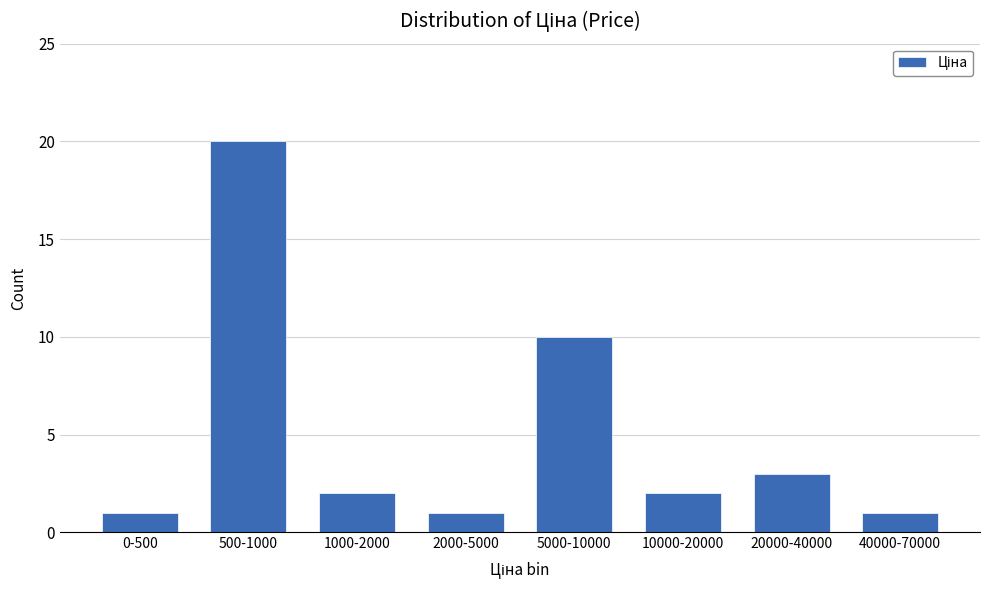

Reading left to right, list all the values displayed in this chart.

0-500=1	500-1000=20	1000-2000=2	2000-5000=1	5000-10000=10	10000-20000=2	20000-40000=3	40000-70000=1